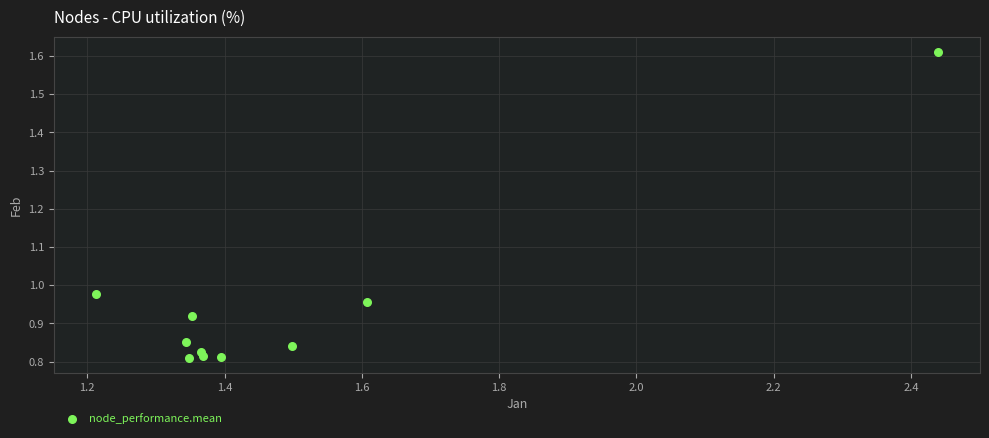

What is the average X value?

1.5